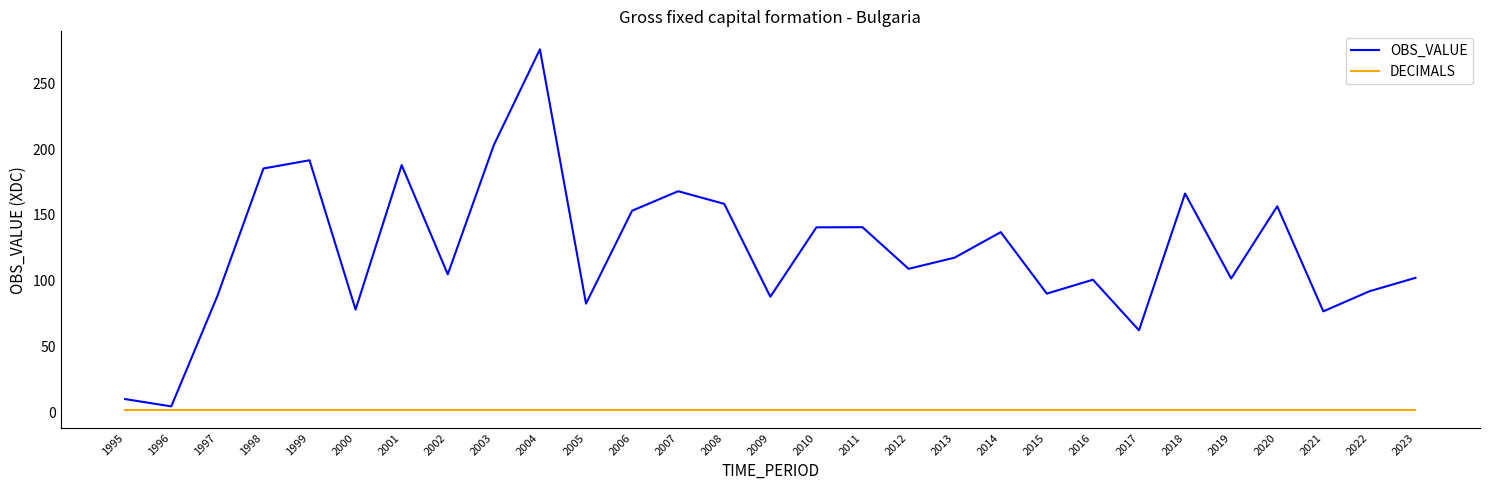

Is it true that OBS_VALUE equals 88.4 at 1997?

True